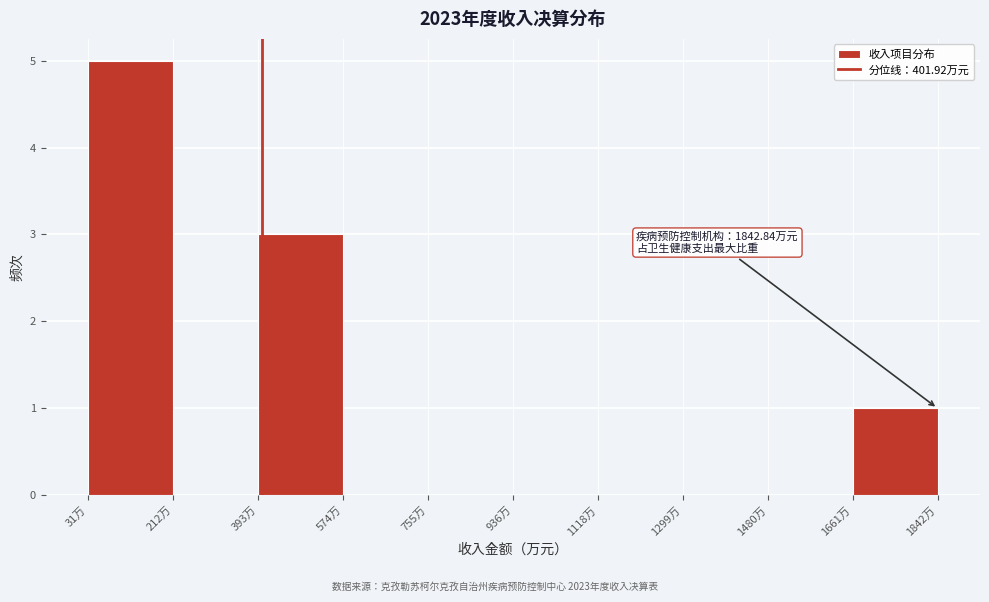

Over which range of the x-axis is the bar tallest?

40 to 220